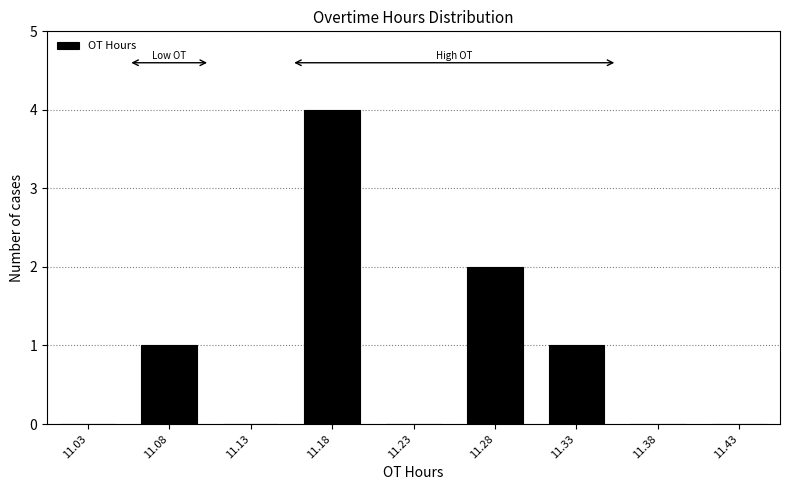

Reading right to left, extract all data points from this chart.

11.43=0	11.38=0	11.33=1	11.28=2	11.23=0	11.18=4	11.13=0	11.08=1	11.03=0